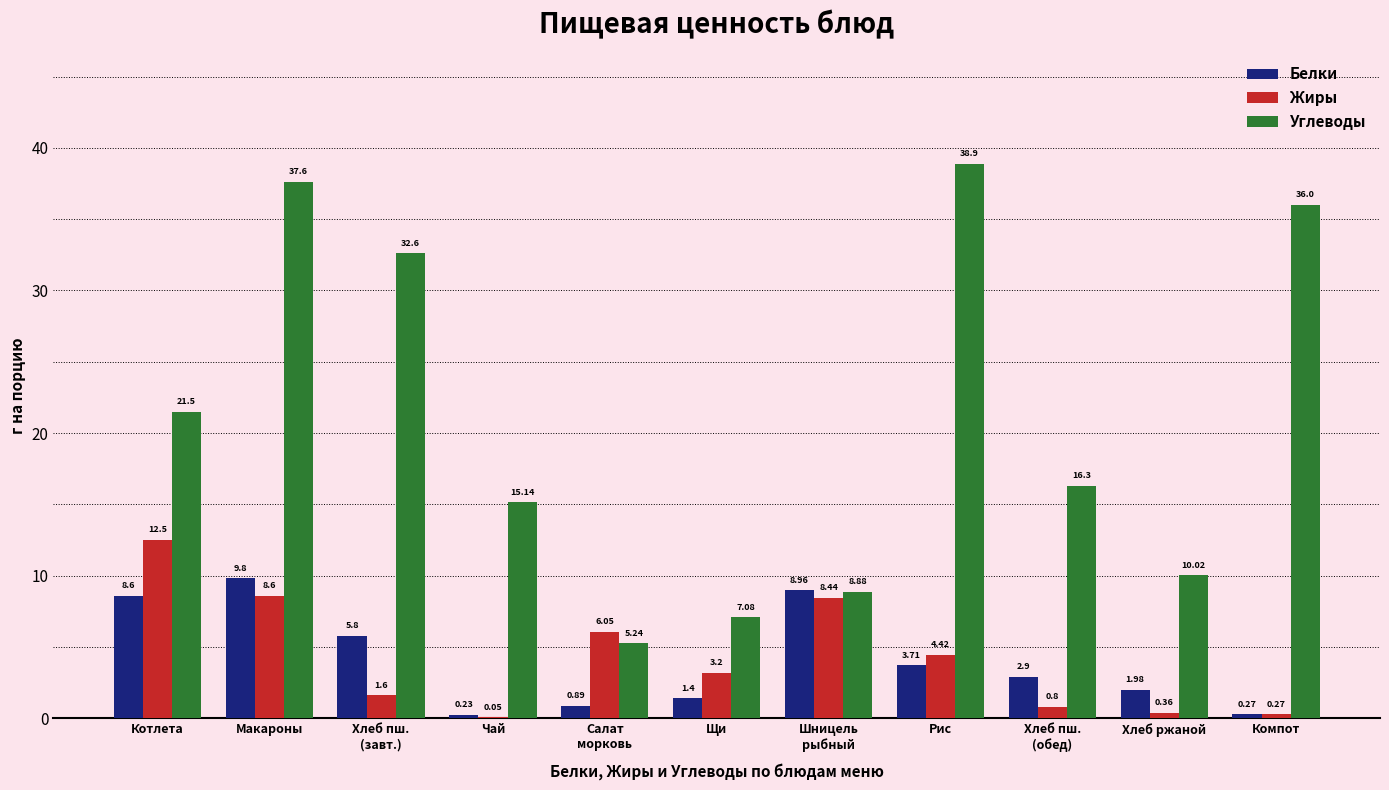

What is the sum of all Жиры values?

46.3